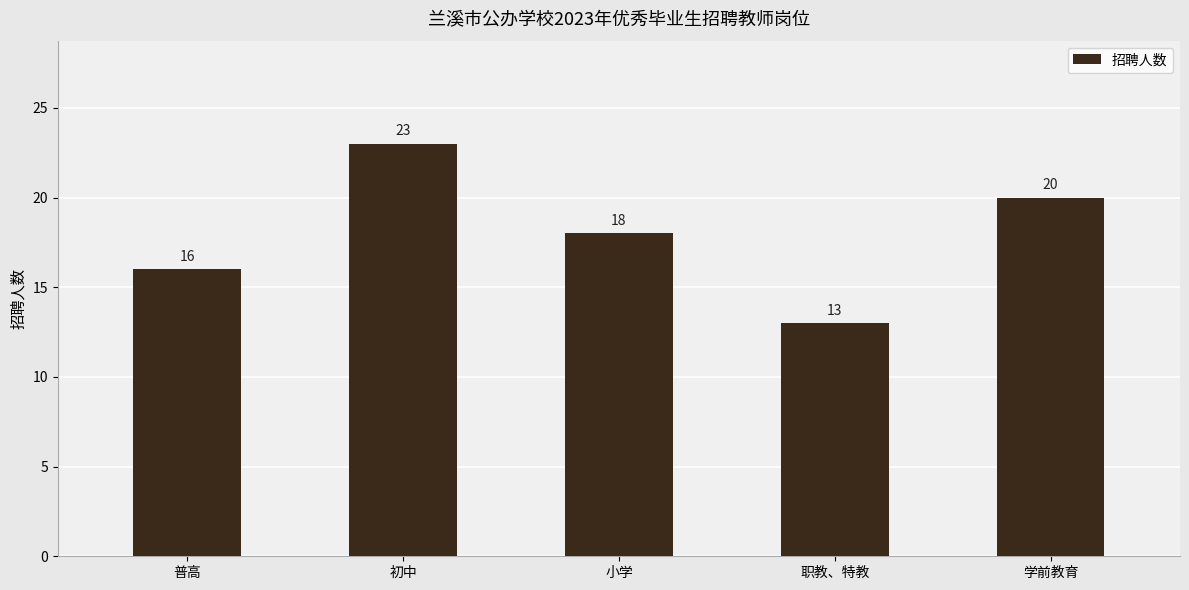

Rank the categories by value from lowest to highest.

职教、特教, 普高, 小学, 学前教育, 初中